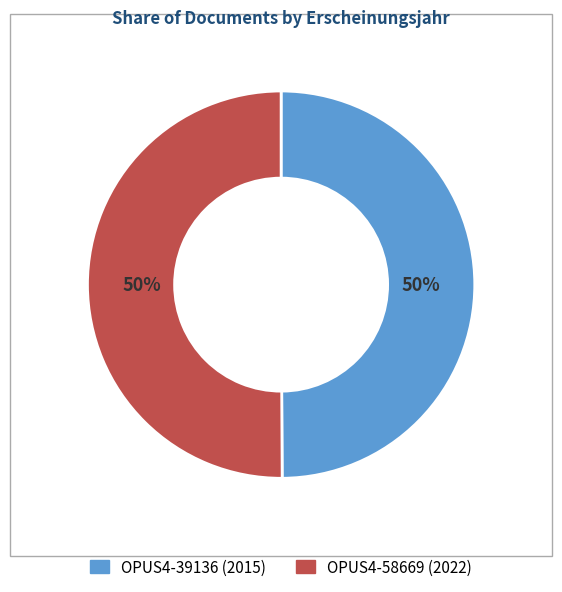

Combined, do OPUS4-39136 and OPUS4-58669 account for over 50%?

Yes